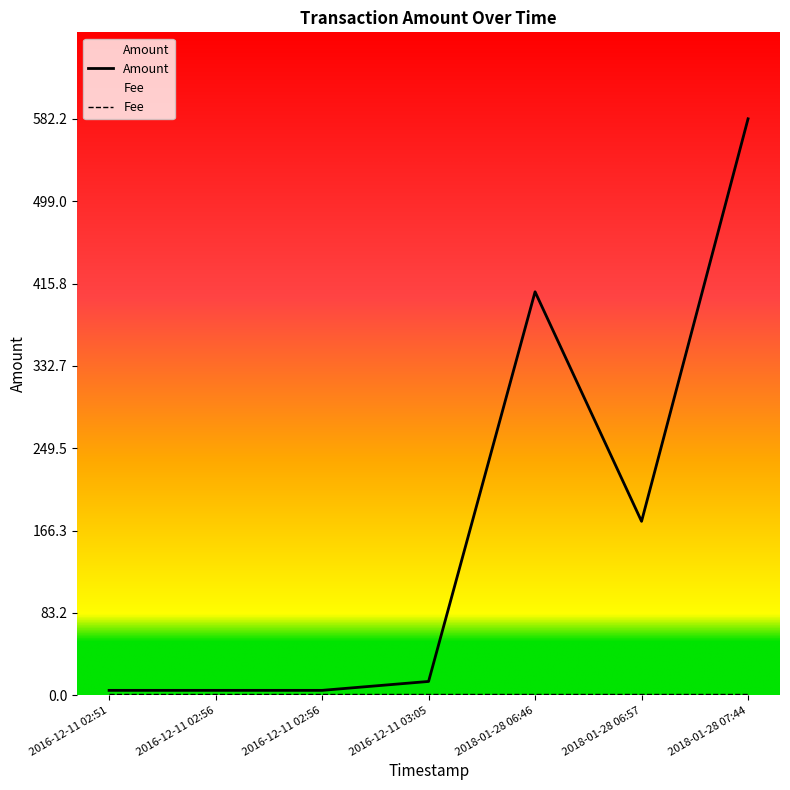

What is the sum of all values?

1194.3